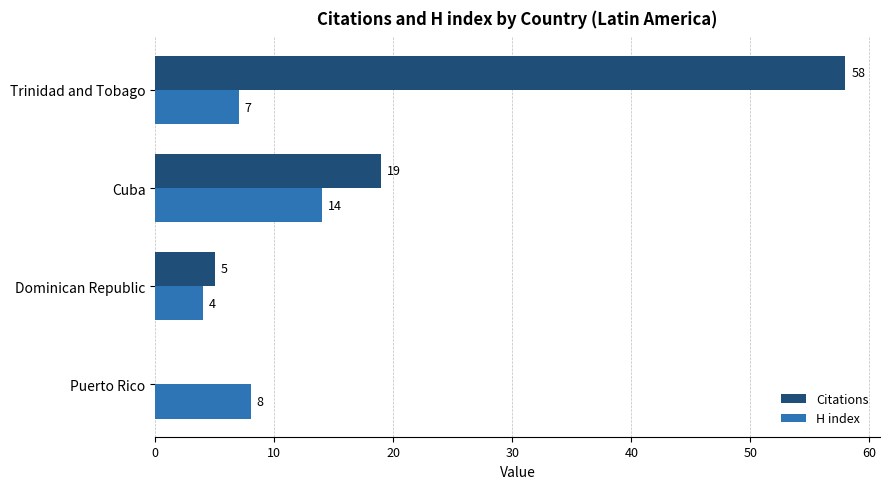

What are all the series names shown in the legend?

Citations, H index